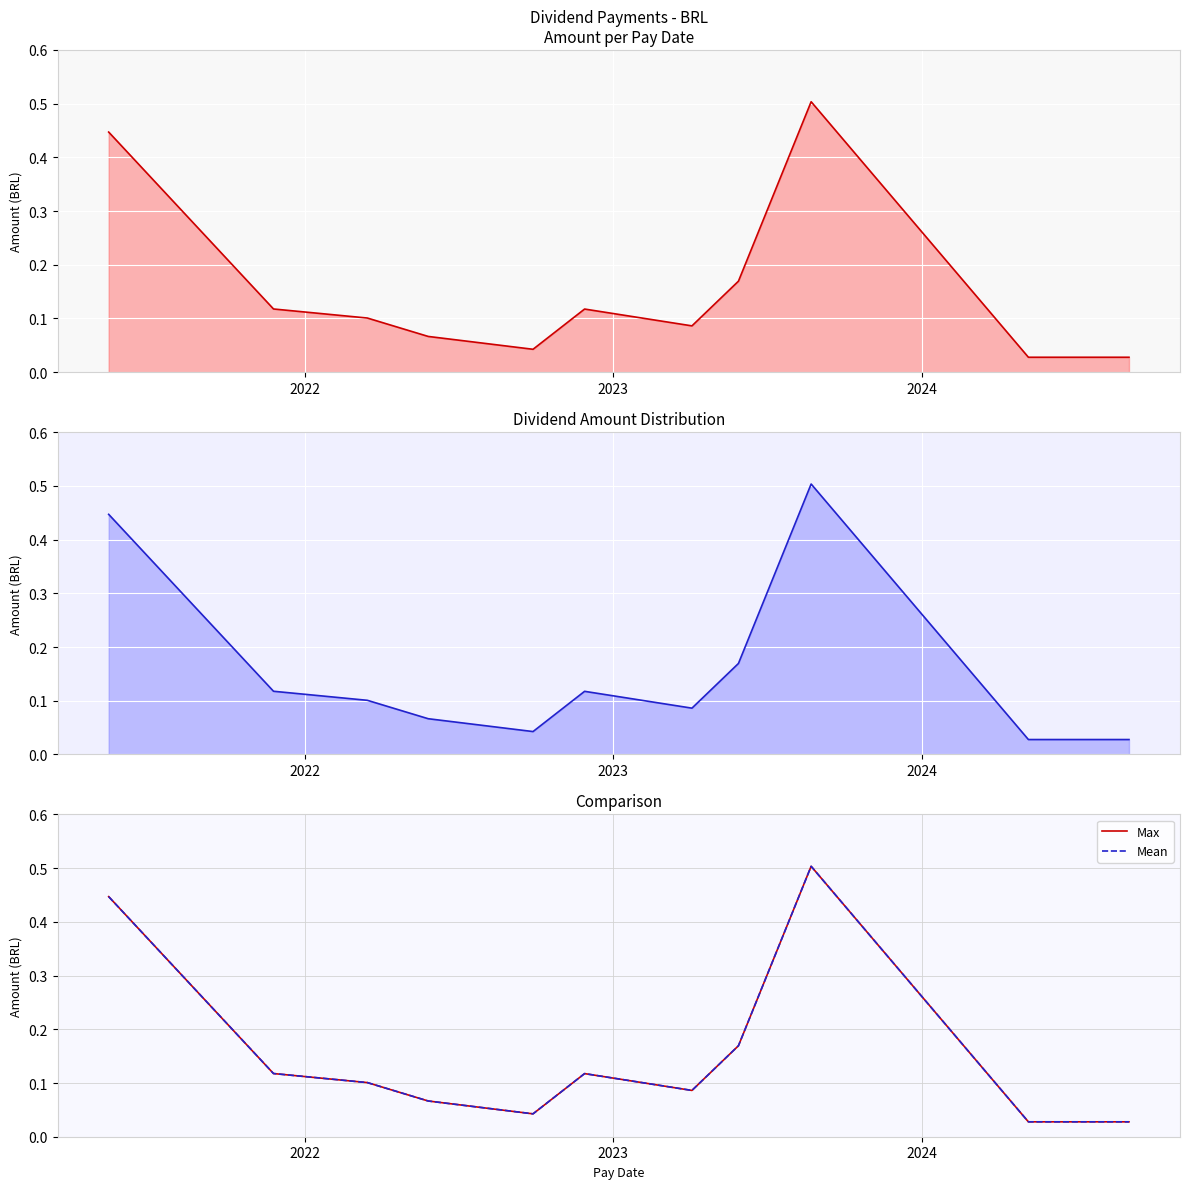

What are all the series names shown in the legend?

Max, Mean